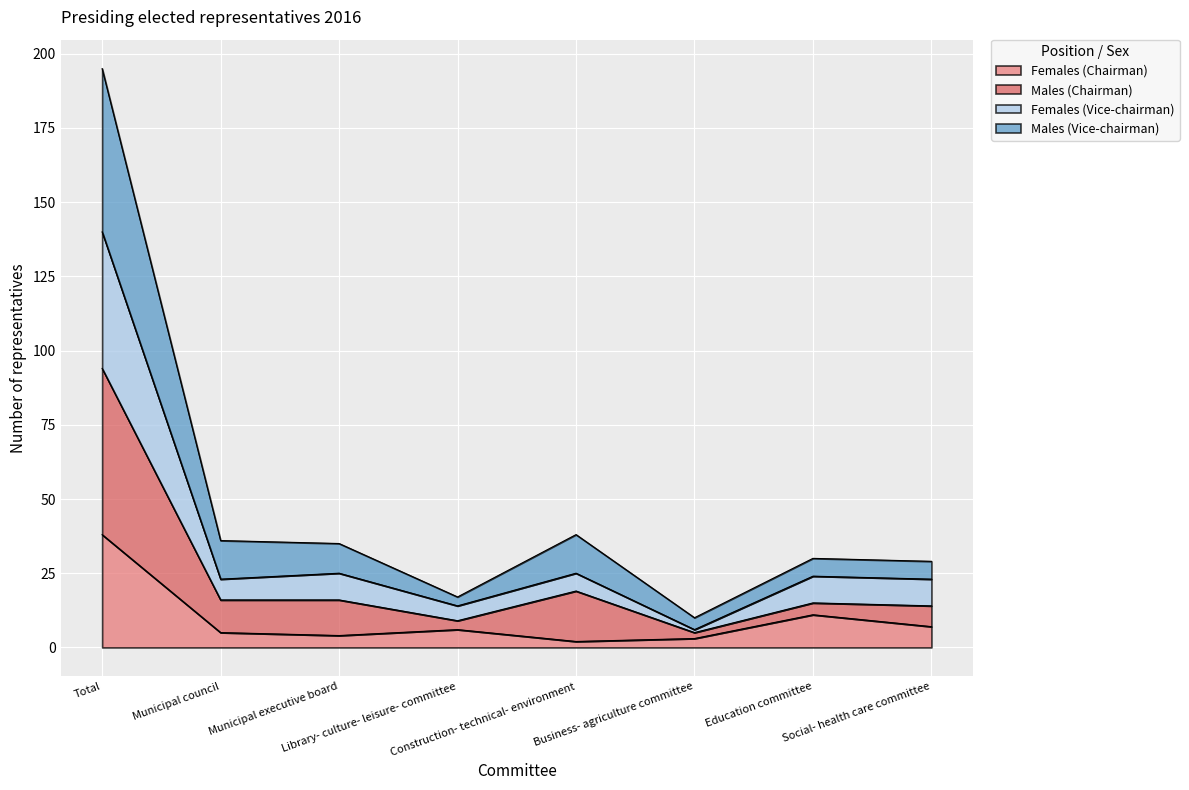

What is the maximum value for Females (Chairman)?

38